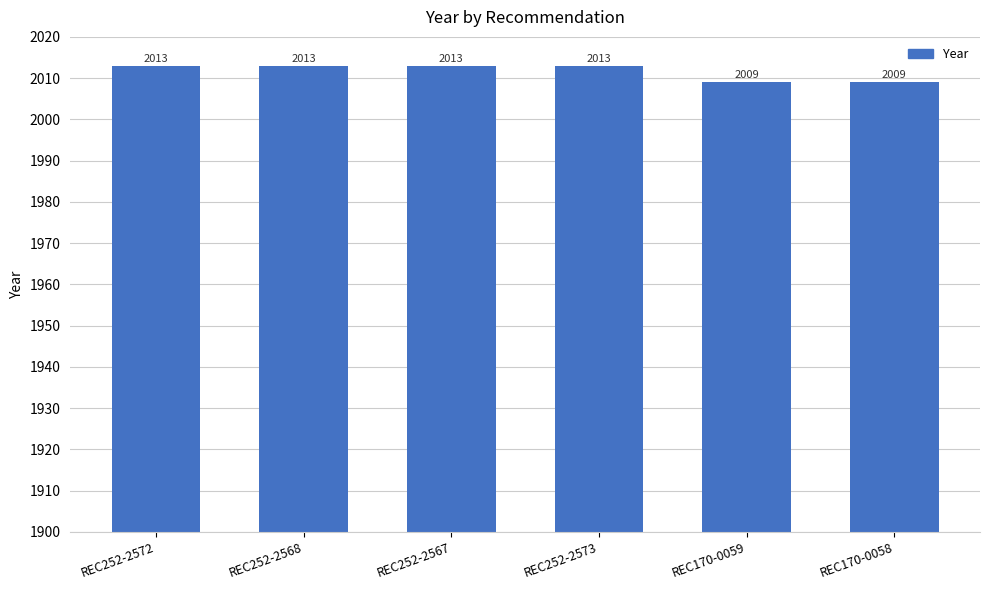

How many bars are there in total?

6